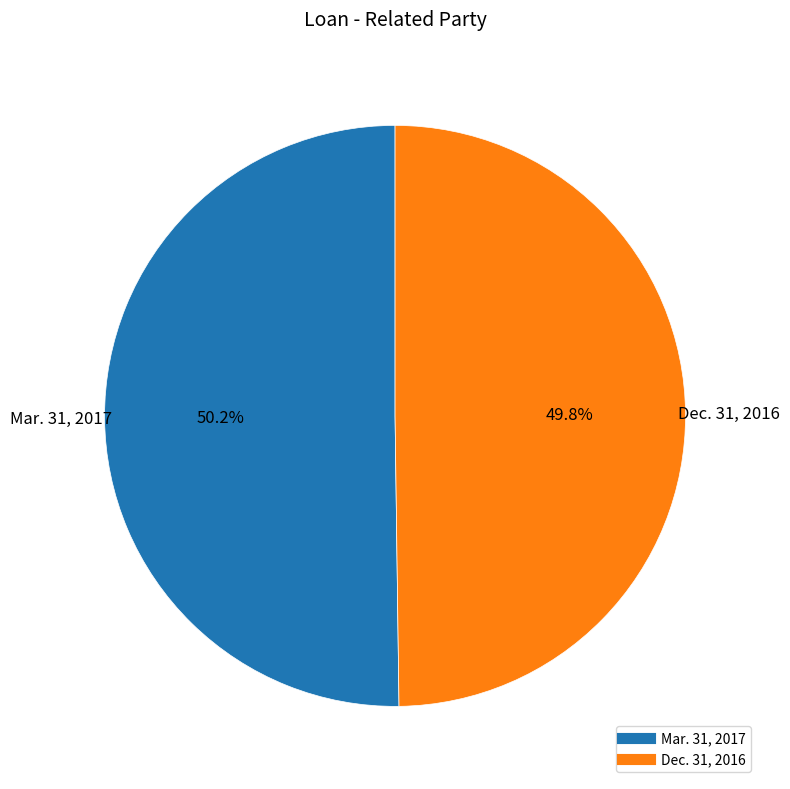

Does any single category account for the majority?

Yes